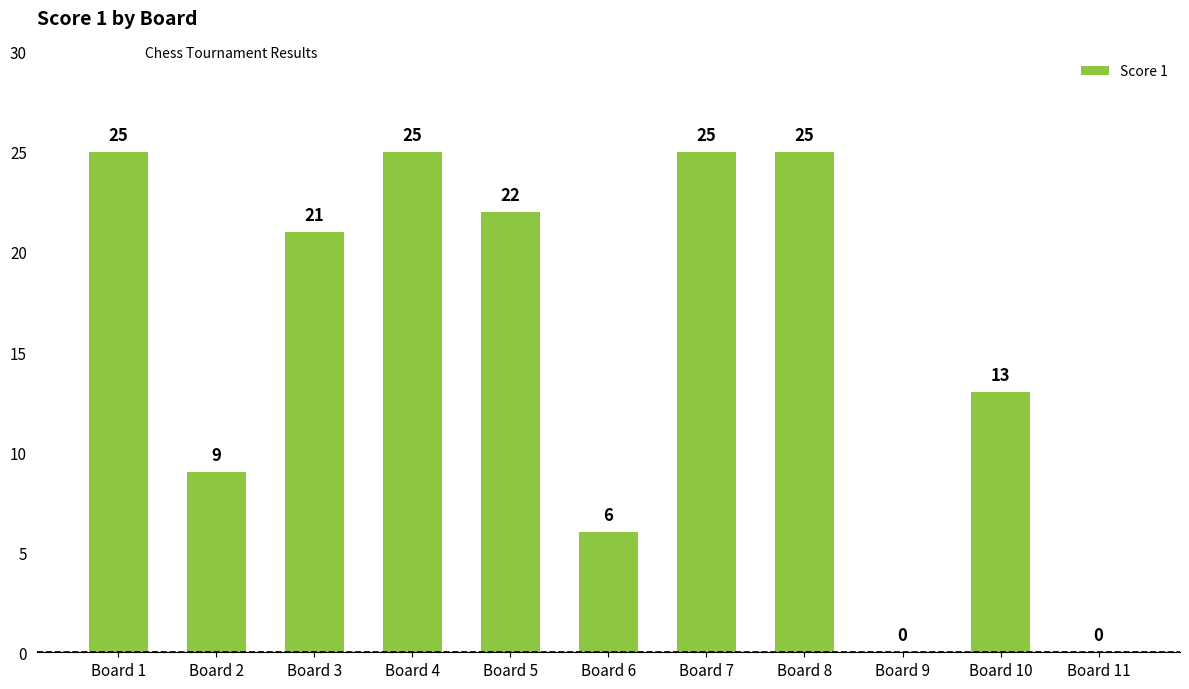

Reading left to right, list all the values displayed in this chart.

Board 1=25	Board 2=9	Board 3=21	Board 4=25	Board 5=22	Board 6=6	Board 7=25	Board 8=25	Board 9=0	Board 10=13	Board 11=0